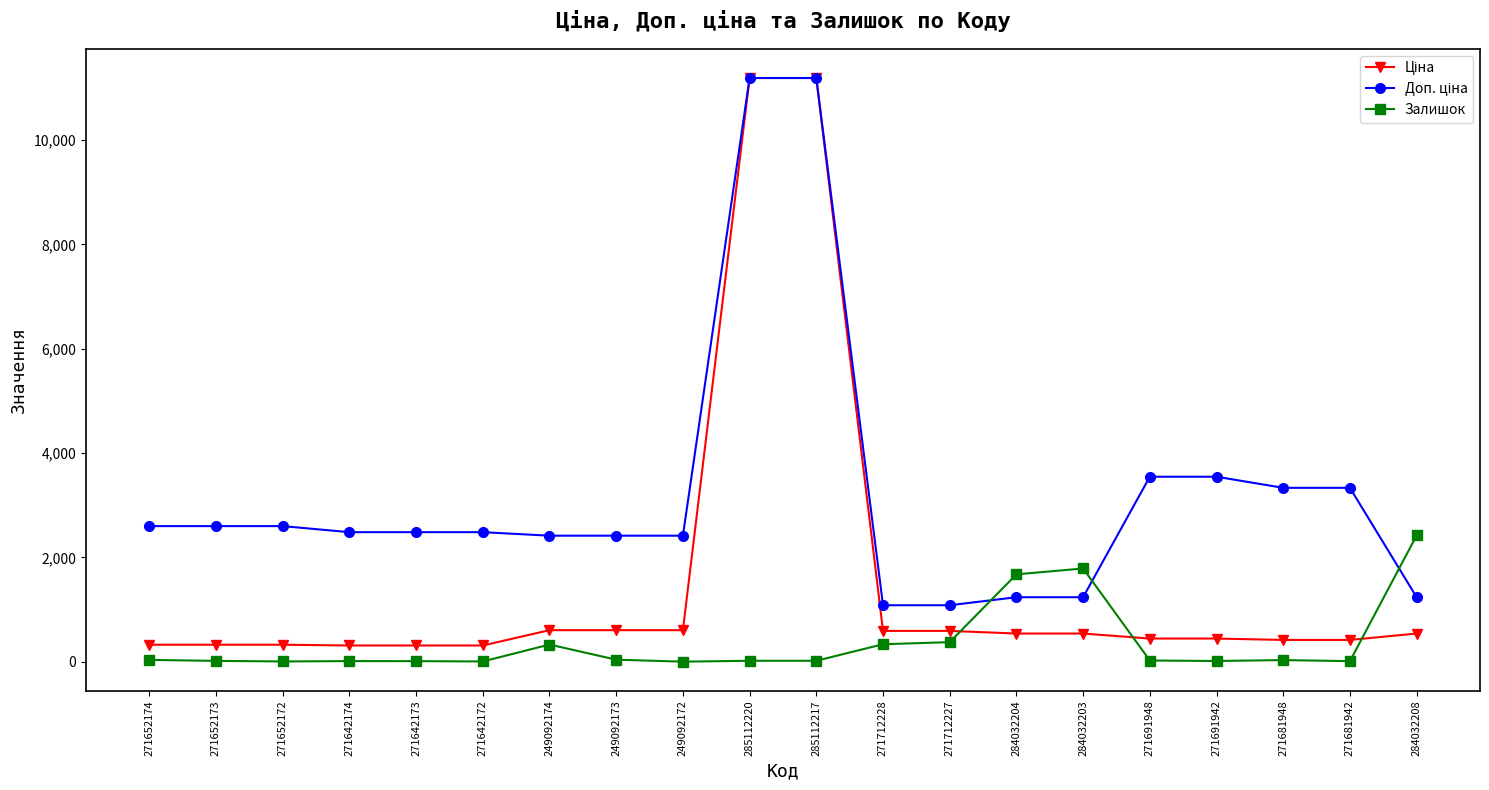

True or false: Залишок has more than 1 interior local peaks.

True